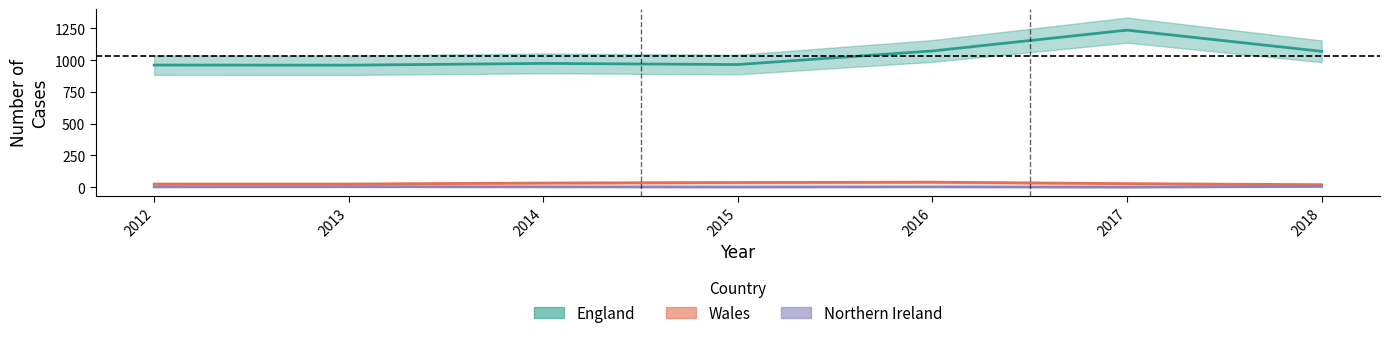

How many lines are shown in the chart?

3